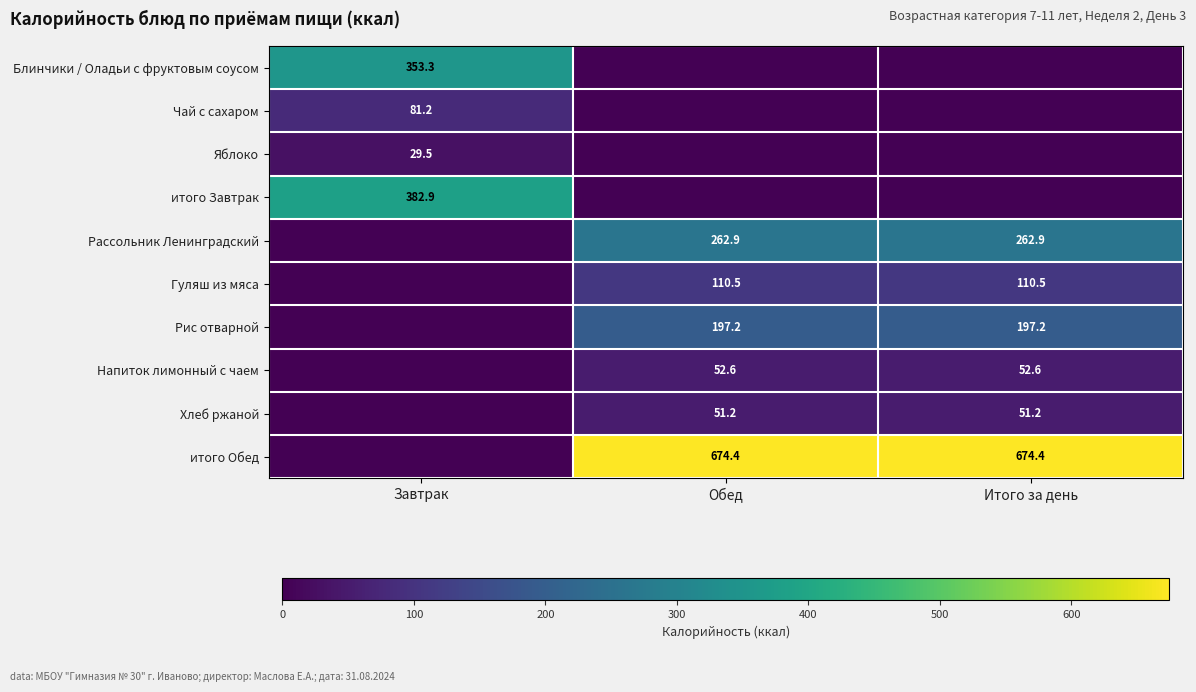

Is it true that Рассольник Ленинградский equals 262.9 at Обед?

True